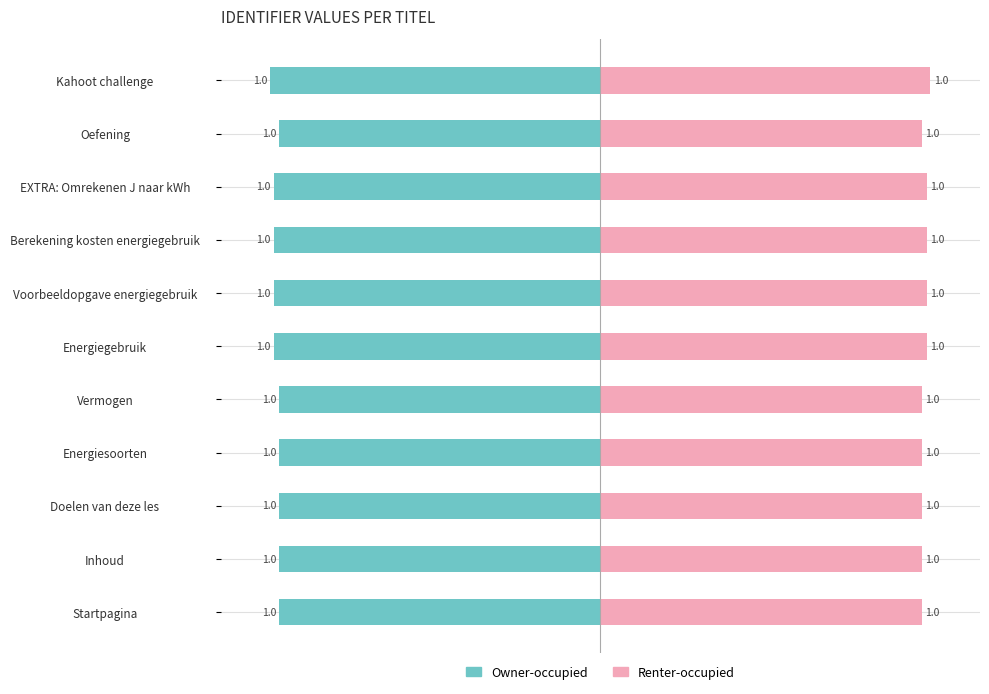

What is the label of the 6th bar from the left?

Energiegebruik